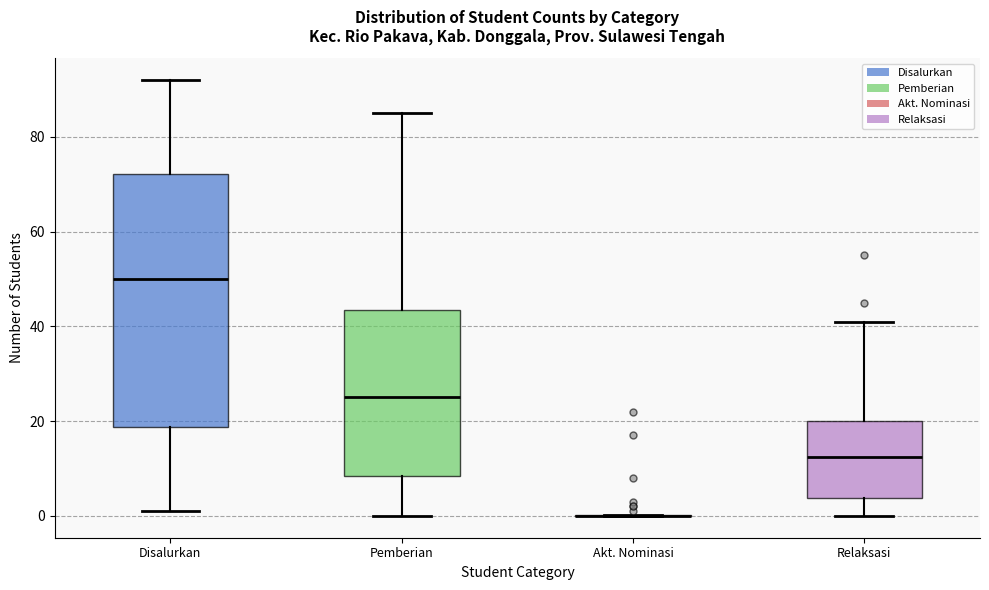

Where does the median line of the box for Disalurkan sit on the y-axis? The values are not printed on the chart, so give them approximately, as read against the axis.

50